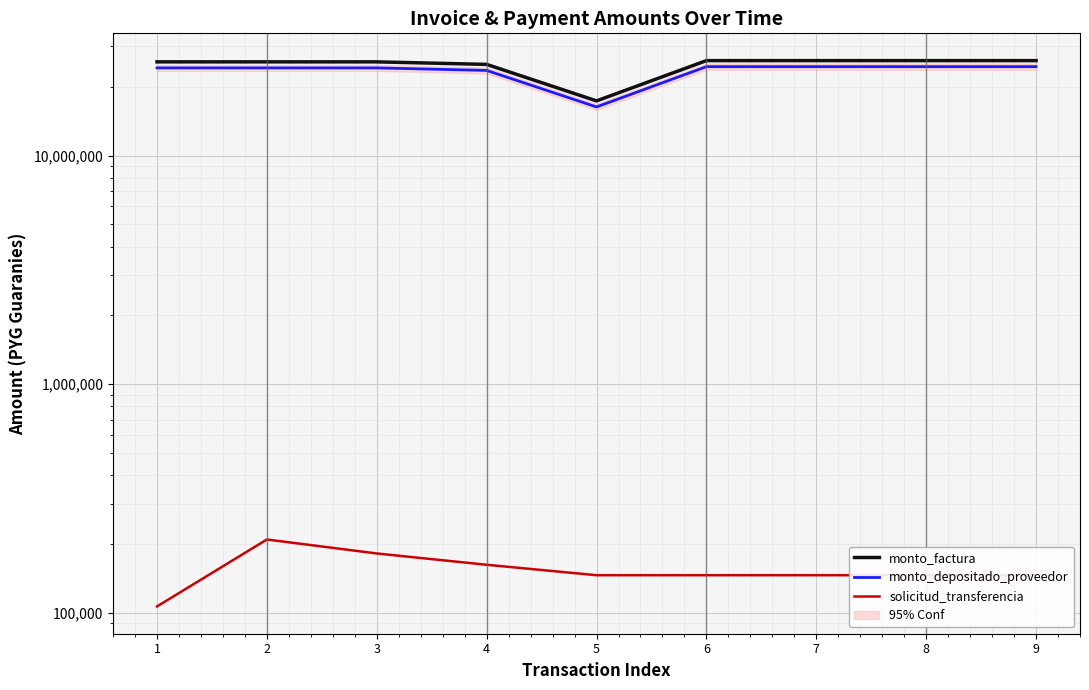

At which category is the sum across all series the highest?

9